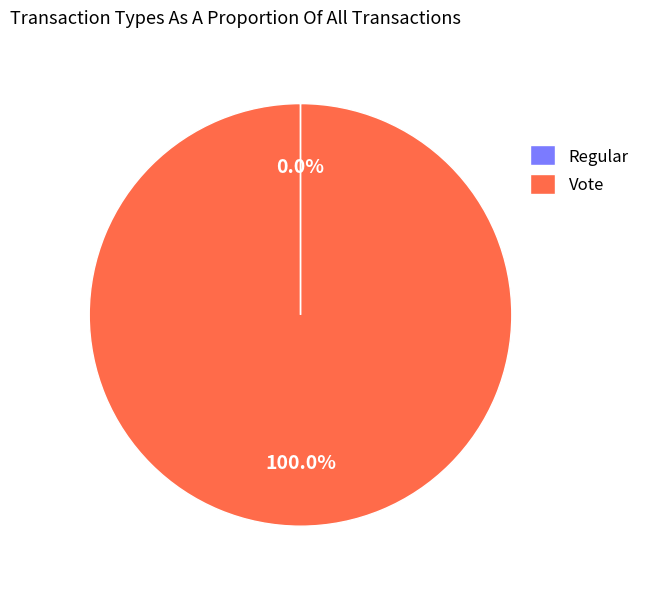

Which category has the biggest portion of the pie?

Vote